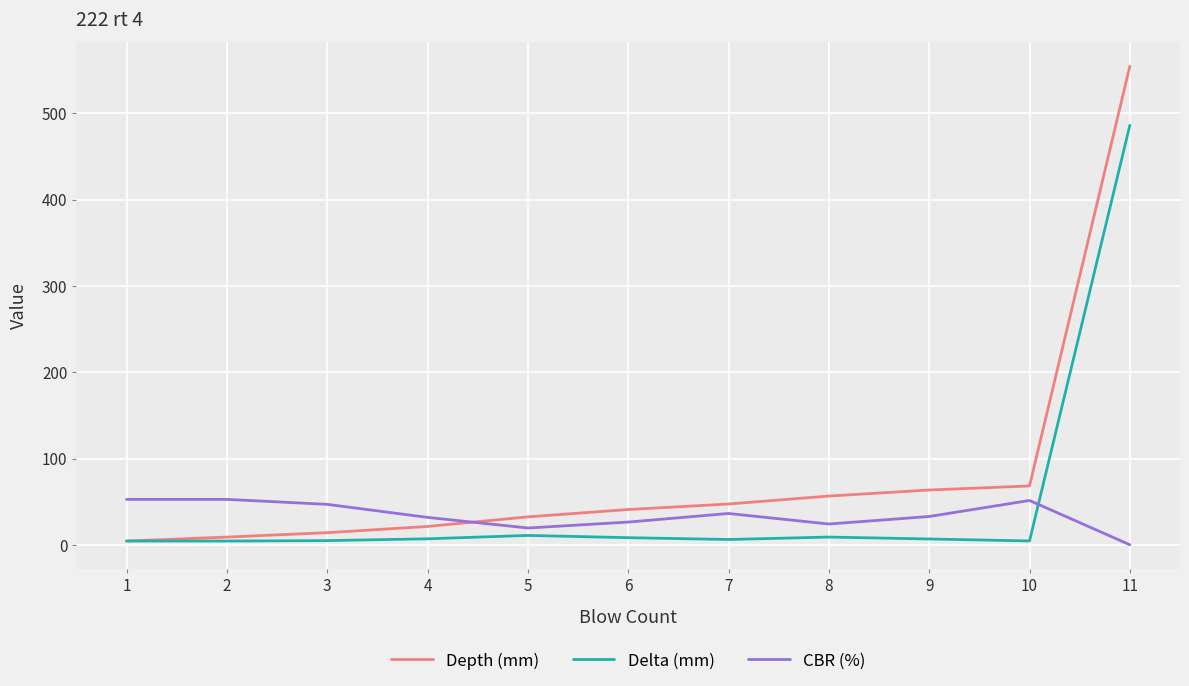

How many lines are shown in the chart?

3